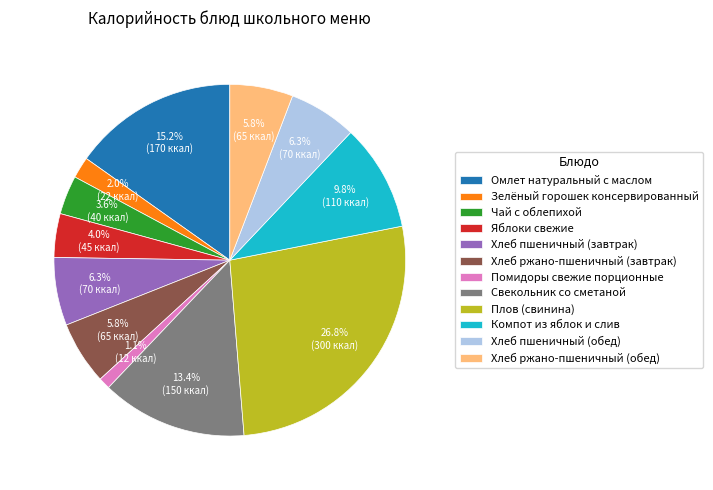

Which slice is the smallest?

Помидоры свежие порционные